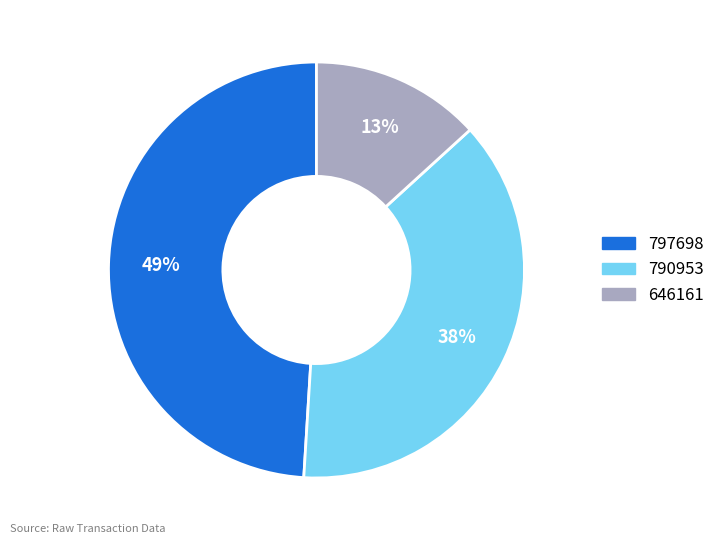

Which category has the biggest portion of the pie?

797698